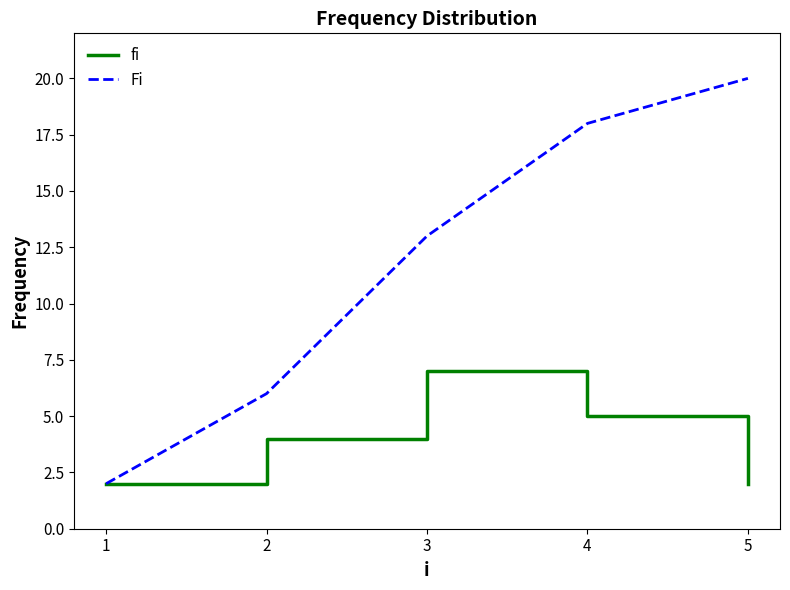

What are all the series names shown in the legend?

fi, Fi